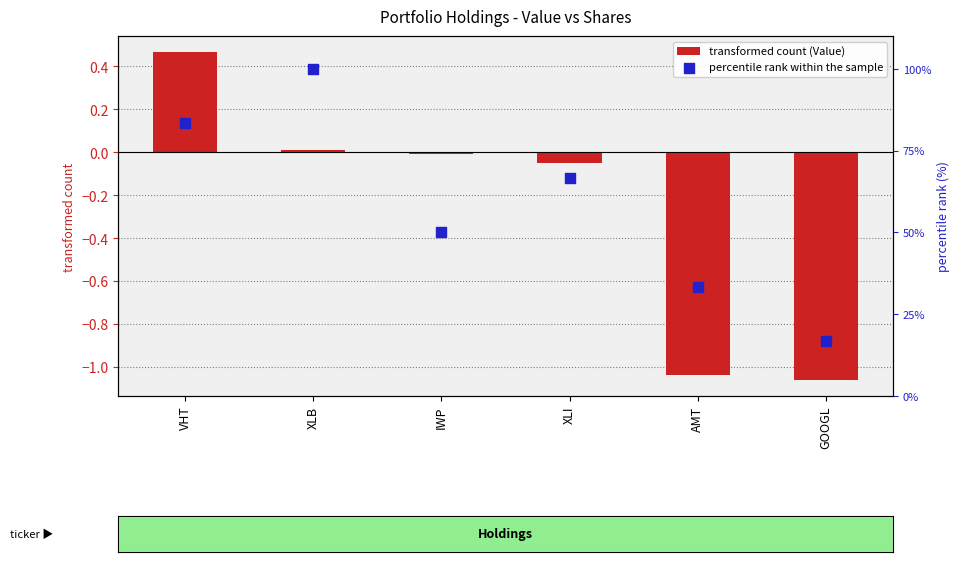

At which category is the sum across all series the highest?

XLB